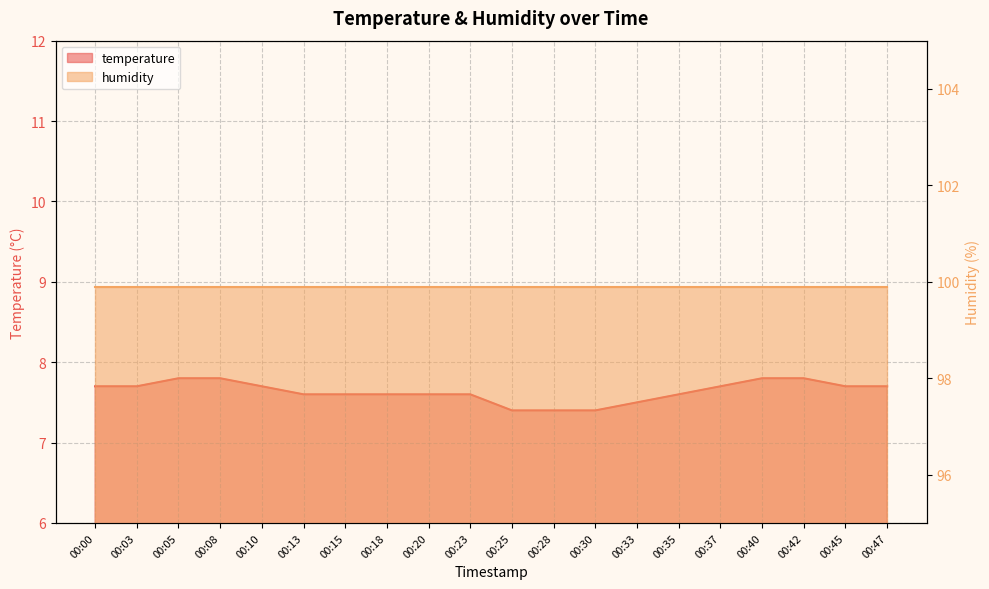

Approximately how many times larger is the value at 00:05 compared to 00:13?

1.0